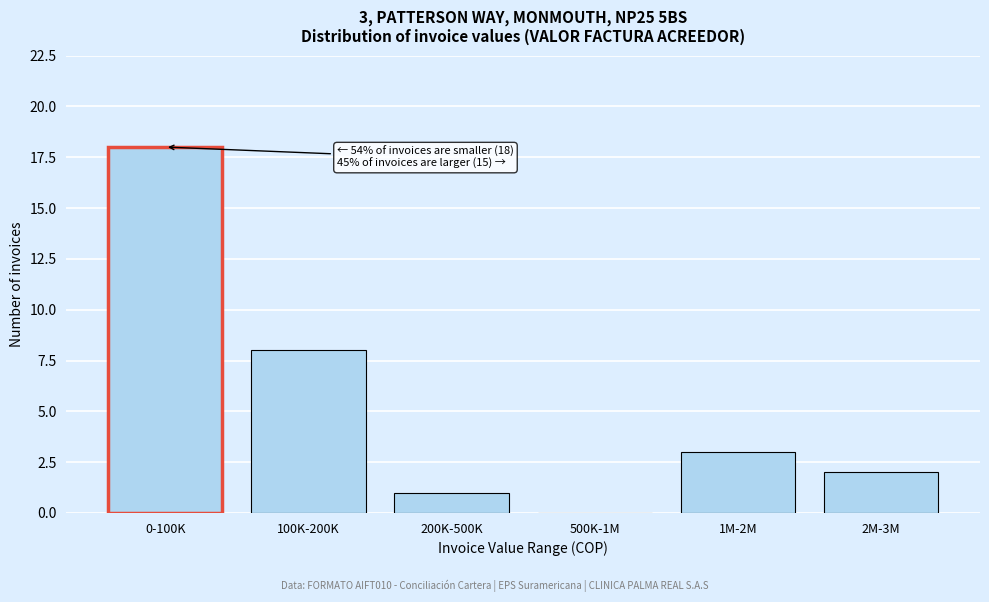

Reading left to right, what are all the values shown in this chart?

0-100K=18	100K-200K=8	200K-500K=1	500K-1M=0	1M-2M=3	2M-3M=2